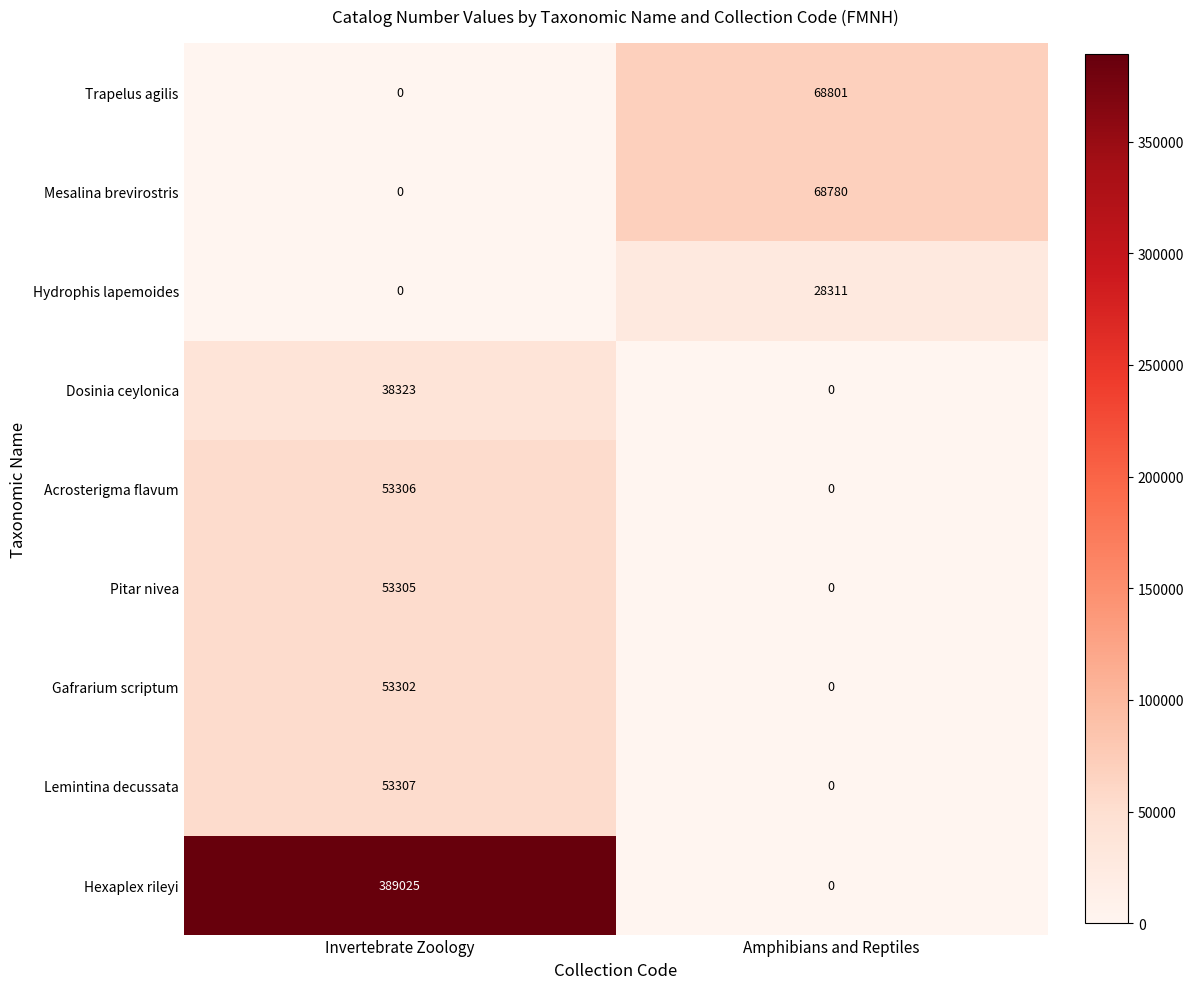

At which label is Mesalina brevirostris closest to 34390?

Invertebrate Zoology